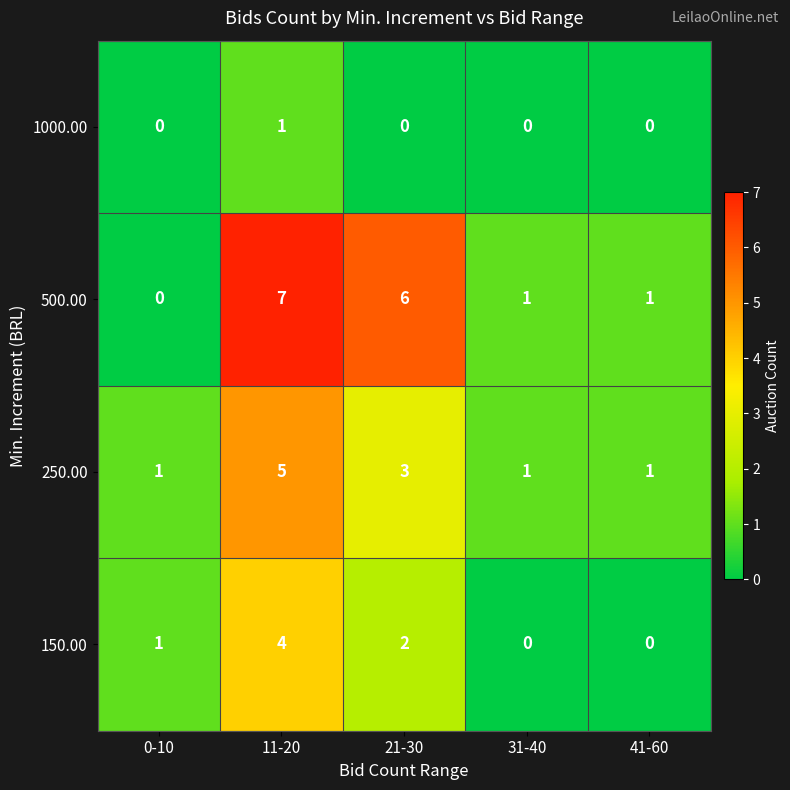

List the series in order of their overall mean, lowest first.

1000.00, 150.00, 250.00, 500.00